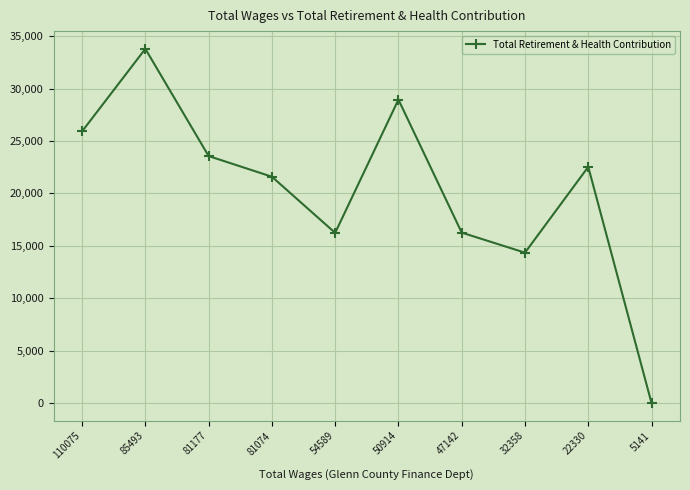

Where does the data first go above 22528?

110075